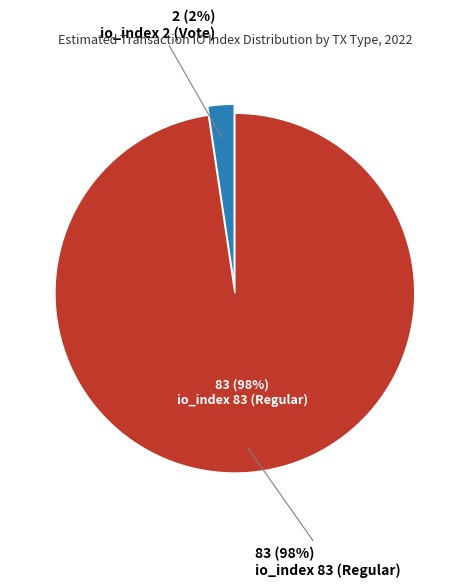

Does io_index 2 (Vote) account for over 50% of the chart?

No